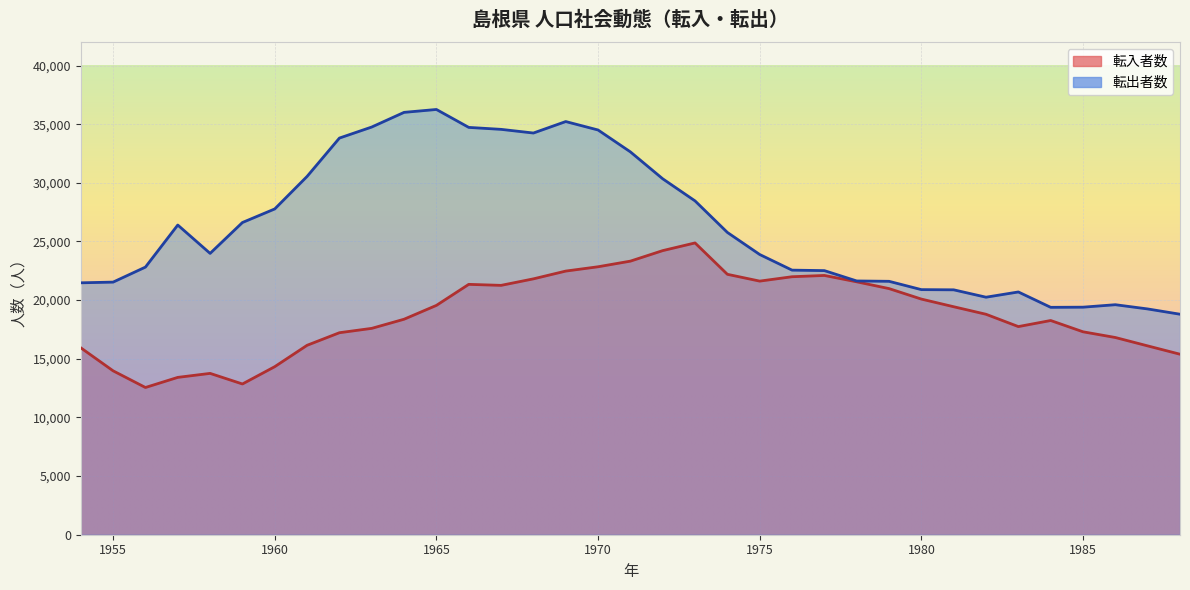

Reading right to left, list all the values displayed in this chart.

転入者数: 15389	16099	16814	17301	18263	17745	18795	19437	20090	20984	21562	22104	21995	21622	22202	24877	24222	23325	22845	22477	21814	21259	21345	19552	18373	17594	17222	16150	14328	12852	13755	13414	12552	13973	15936
転出者数: 18799	19249	19610	19400	19387	20697	20250	20879	20896	21605	21635	22517	22558	23890	25772	28460	30344	32640	34506	35225	34247	34560	34727	36255	36009	34759	33817	30548	27776	26618	23985	26404	22817	21537	21477